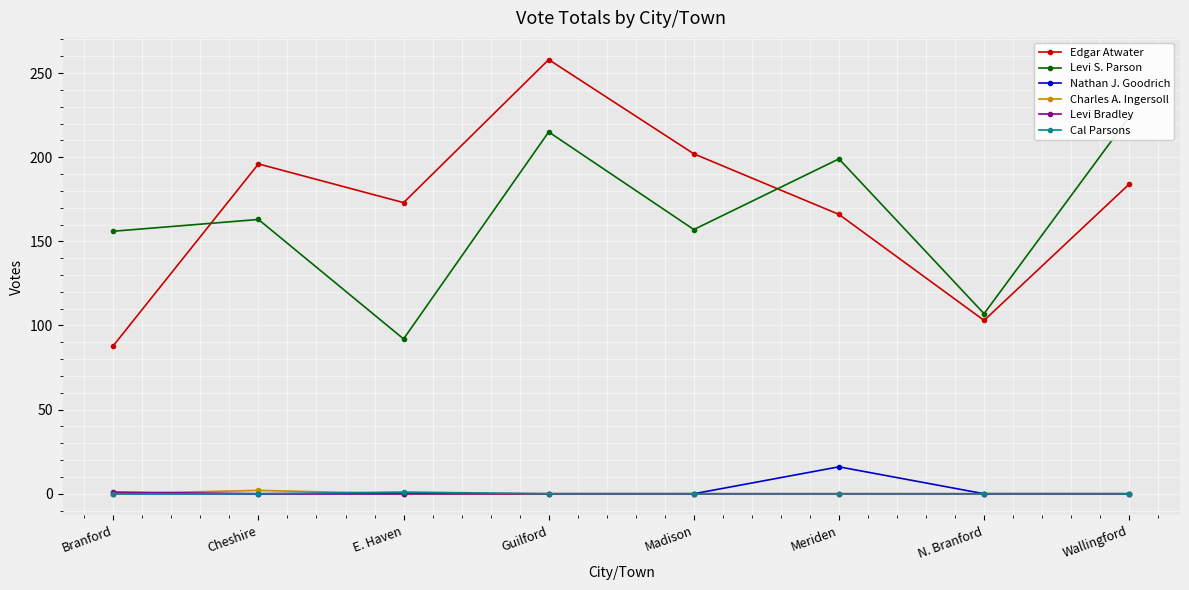

Where is Cal Parsons nearest to the value 0?

Branford